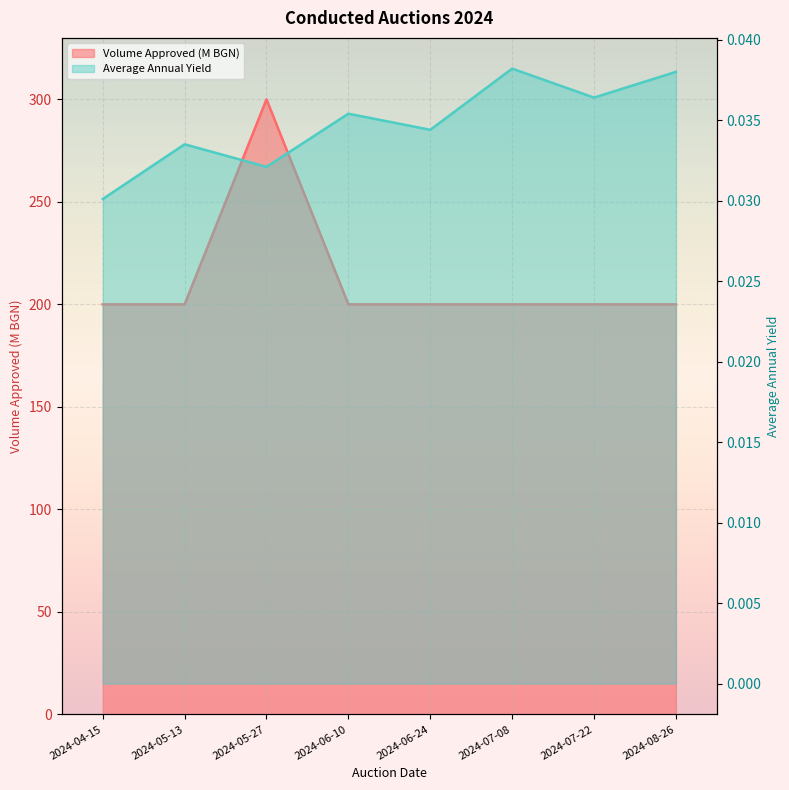

Which label corresponds to the smallest value in the chart?

2024-04-15